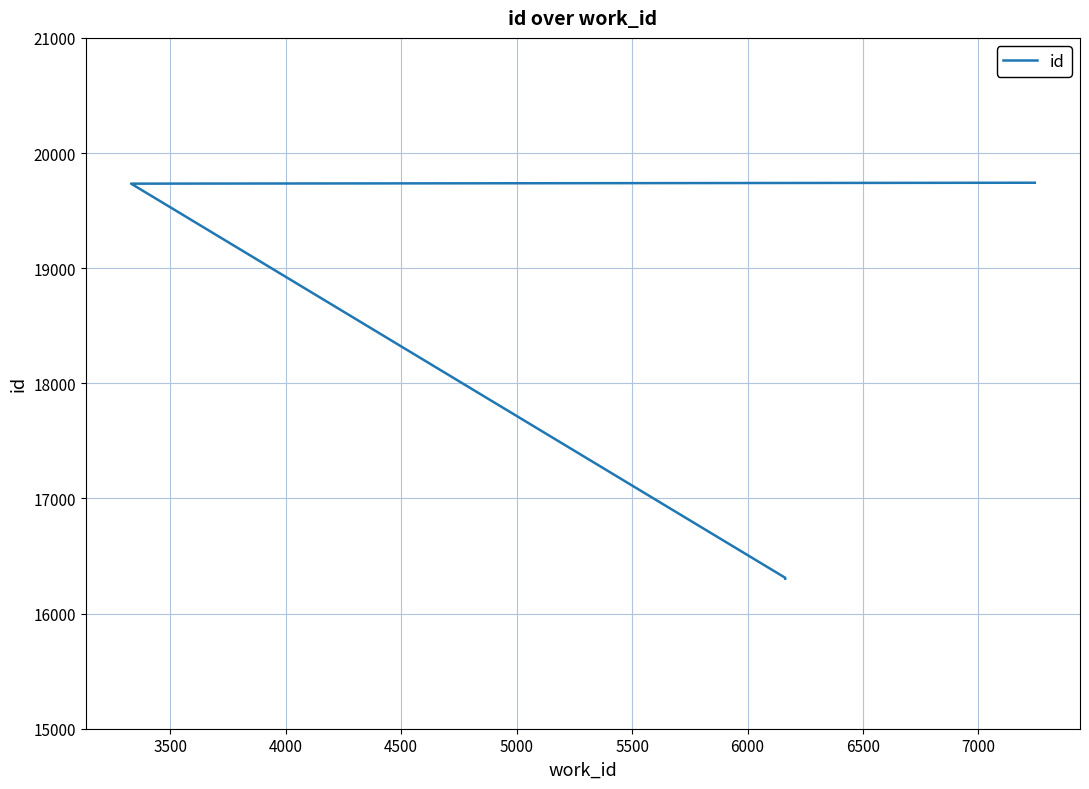

How many values are below 19734?

2